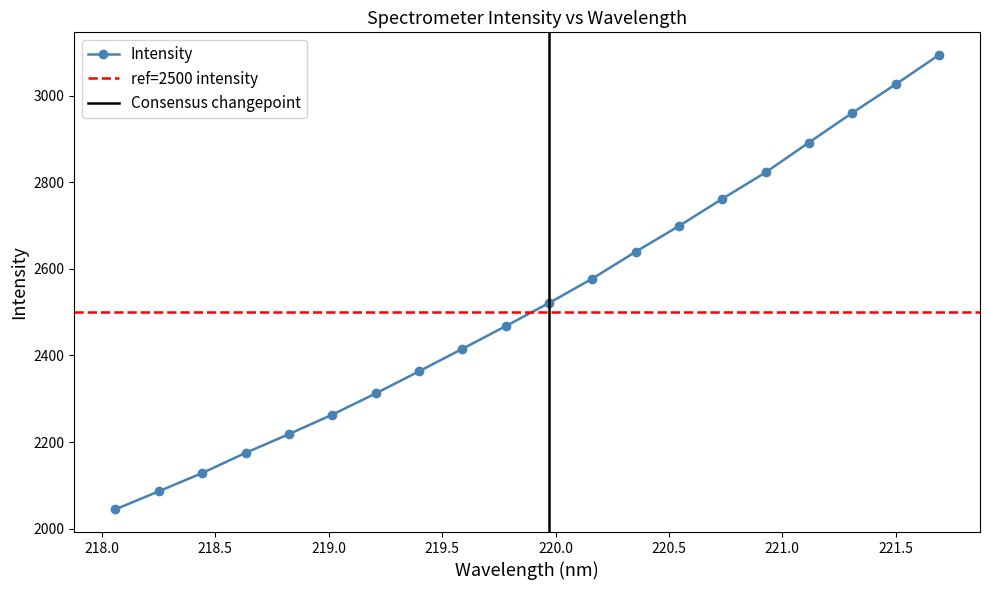

Reading left to right, what are all the values shown in this chart?

2044.6	2086.2	2128.4	2174.9	2218.2	2263.2	2312.1	2363.2	2415.1	2467.6	2521.0	2577.4	2639.4	2698.9	2761.7	2822.7	2891.8	2960.1	3026.0	3093.8